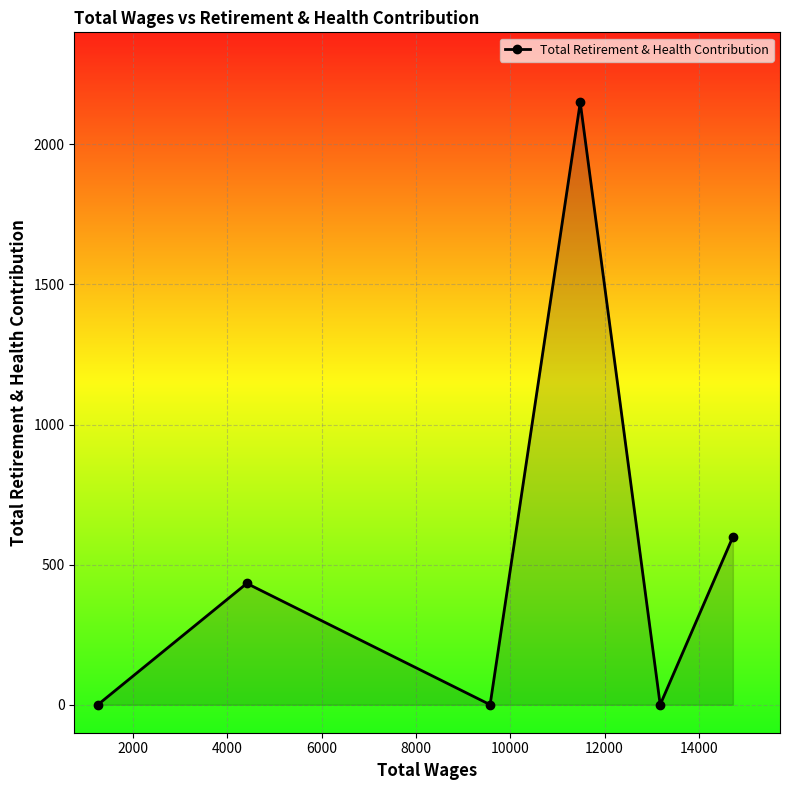

How many series are shown in this chart?

1